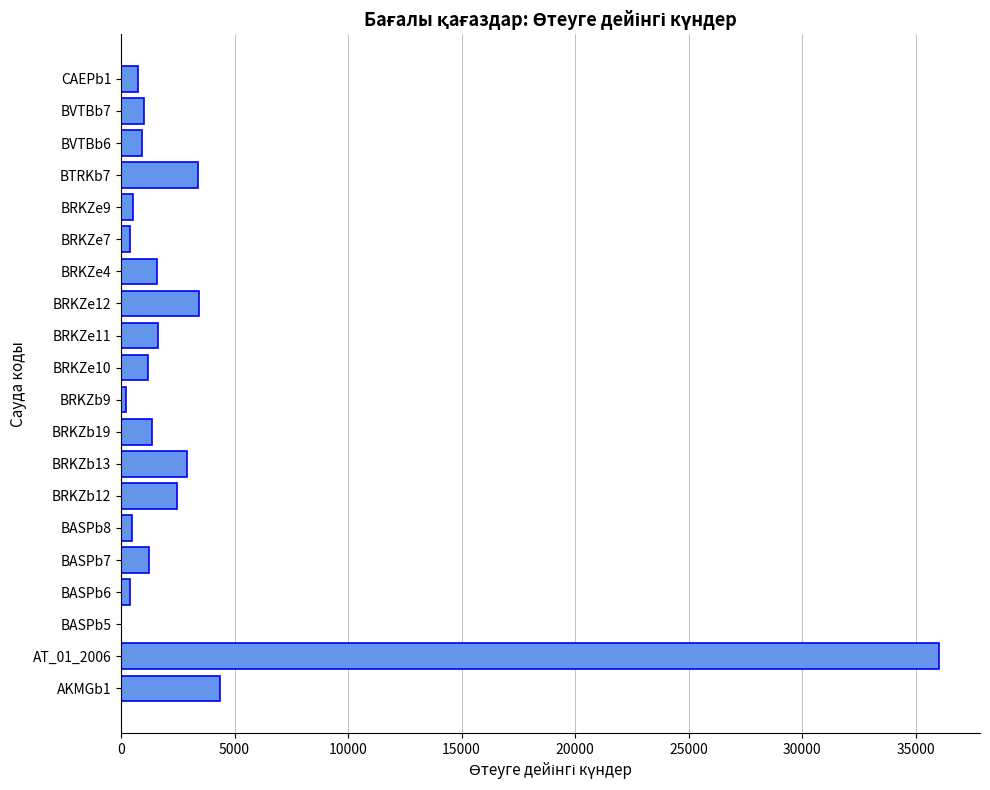

What is the greatest value displayed?

36038